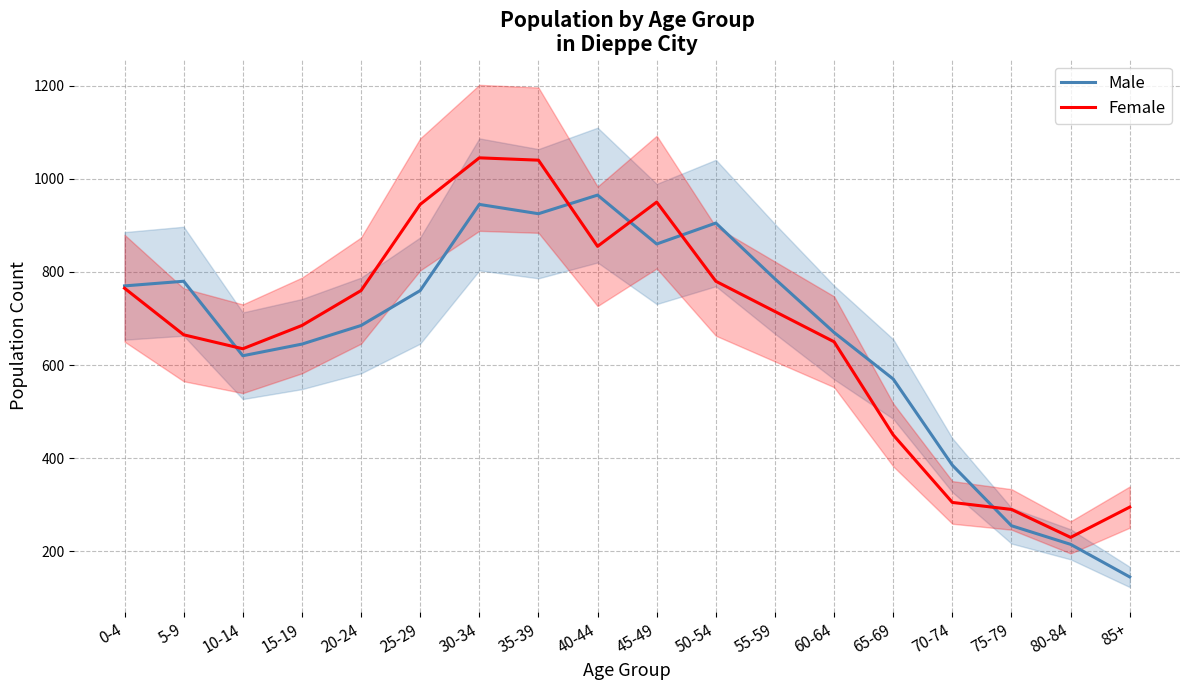

What is the difference between the maximum and minimum values in the Male series?

820